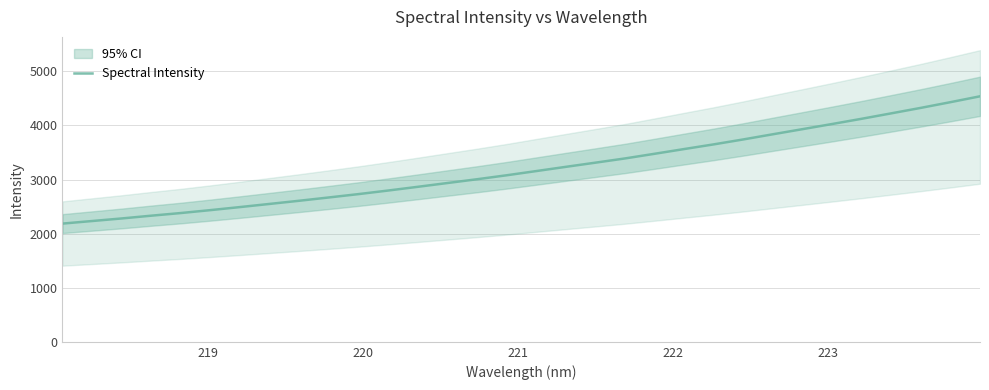

What is the highest value of the Spectral Intensity series?

4537.6